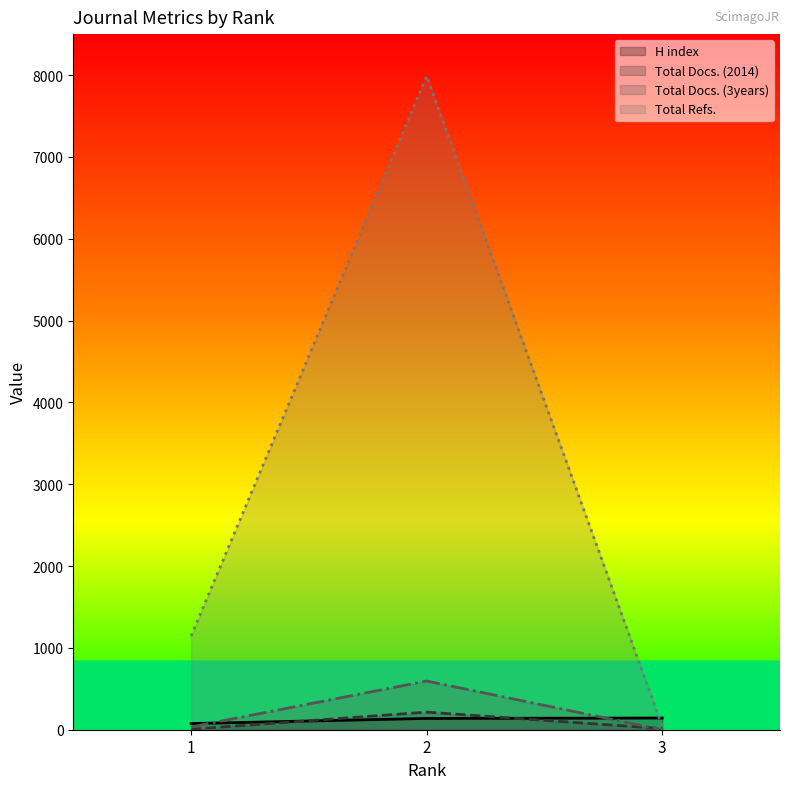

What is the sum of all Total Docs. (3years) values?

629